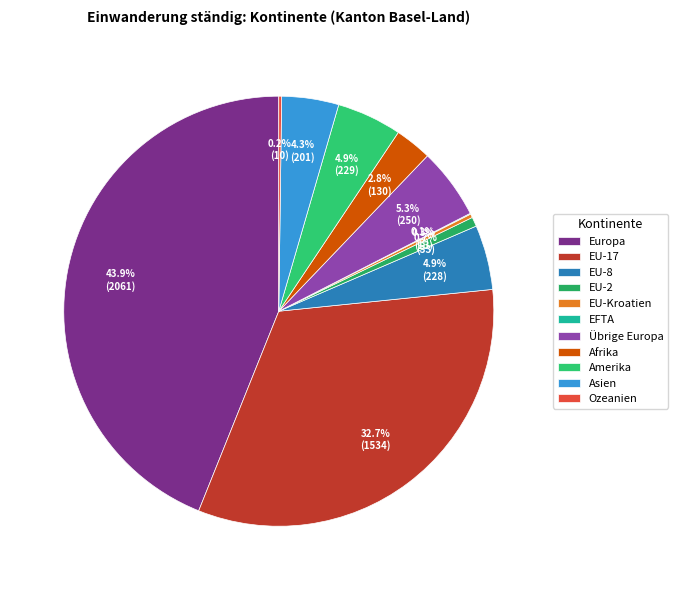

What is the change in value from EU-8 to EFTA?

-225